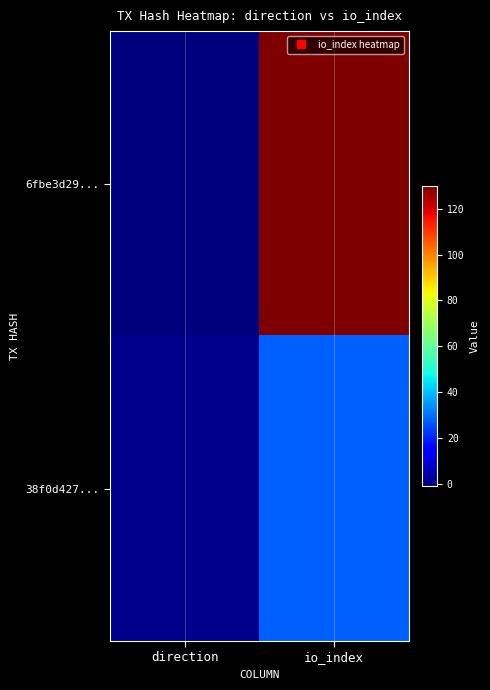

Reading left to right, extract all data points from this chart.

6fbe3d29...: direction=-1	io_index=130
38f0d427...: direction=1	io_index=28